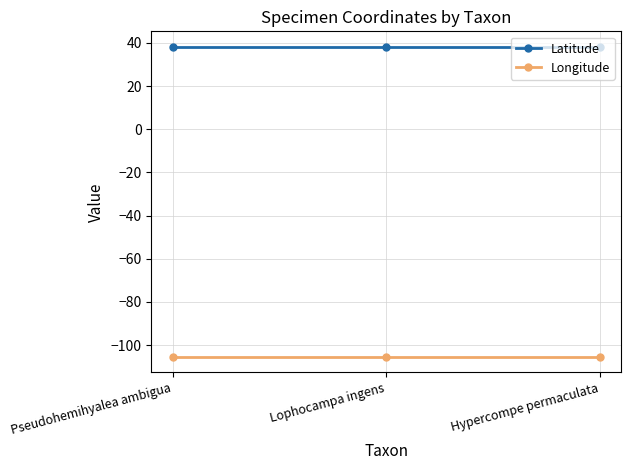

Does the chart have visible grid lines?

Yes